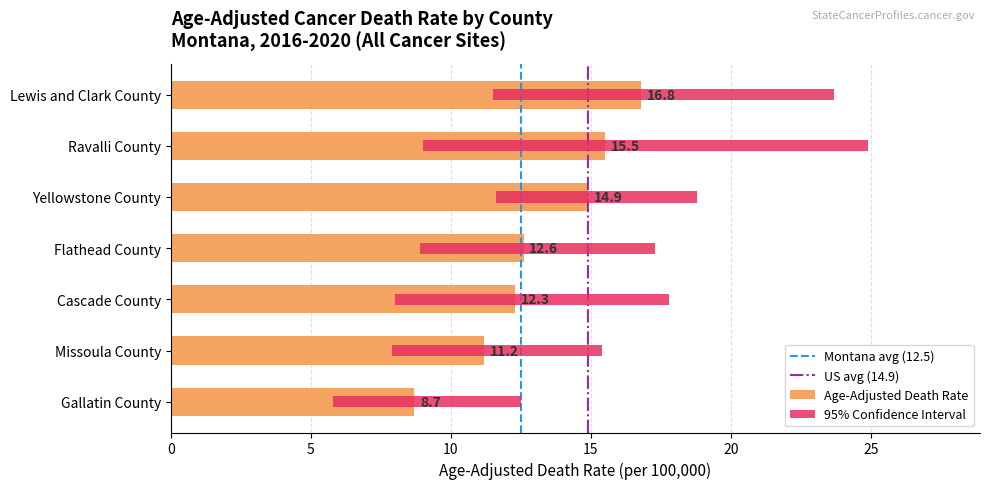

True or false: the data shows 13.8 at Gallatin County.

False